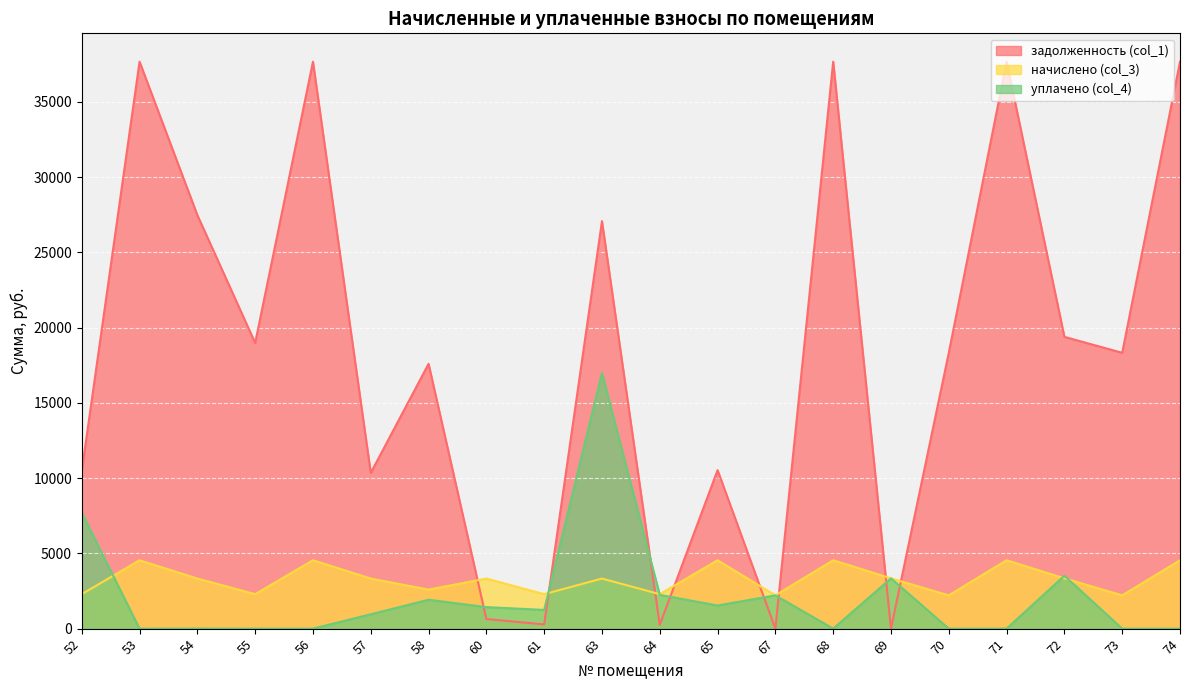

How many lines are shown in the chart?

3